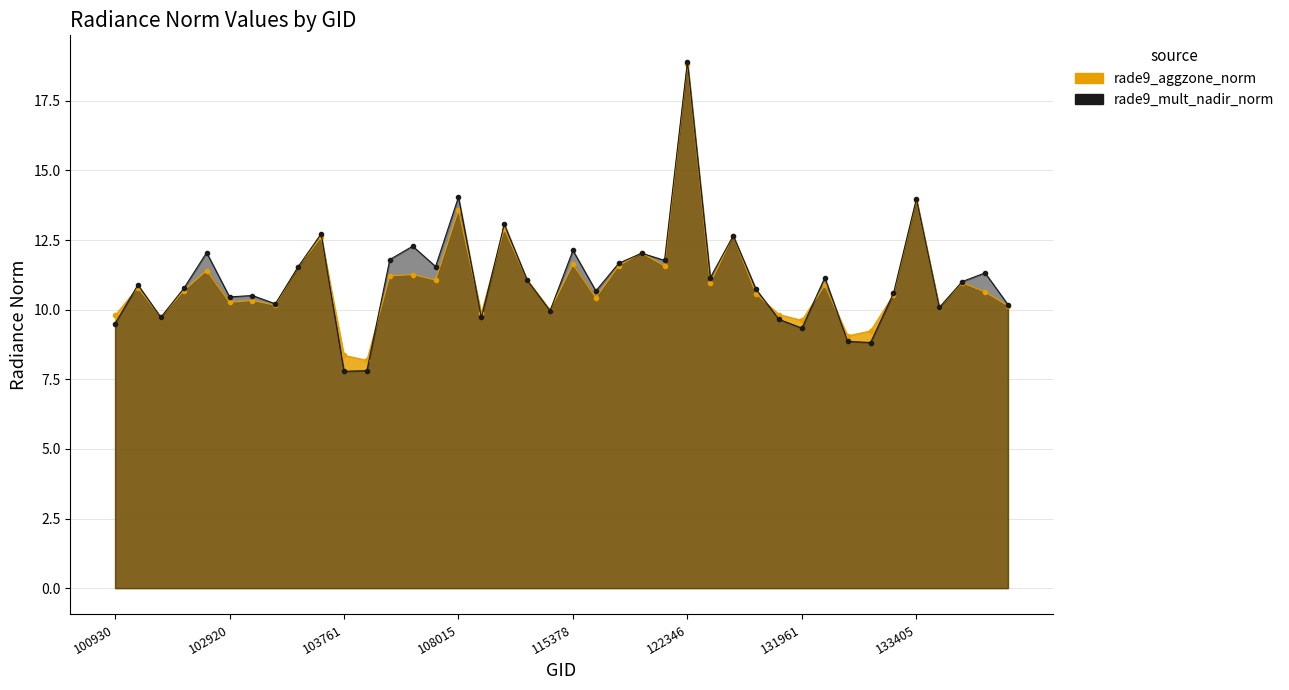

True or false: rade9_aggzone_norm has a value of 10.3 at 103032.

True